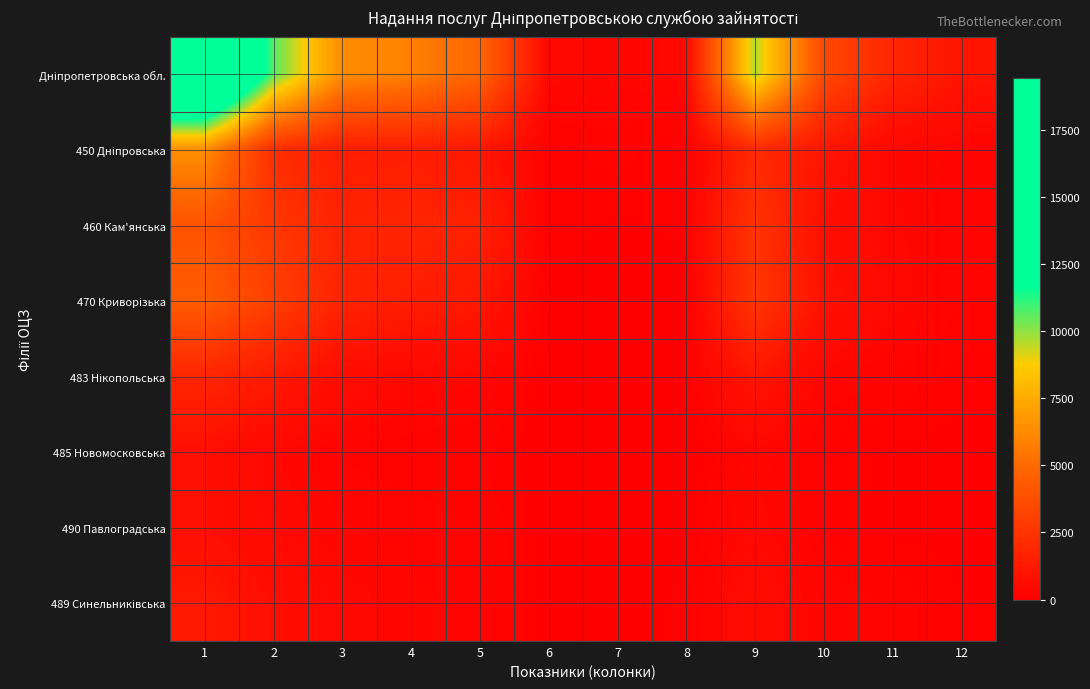

Rank the series by their maximum value, from lowest to highest.

490 Павлоградська, 485 Новомосковська, 489 Синельниківська, 483 Нікопольська, 460 Кам'янська, 470 Криворізька, 450 Дніпровська, Дніпропетровська обл.